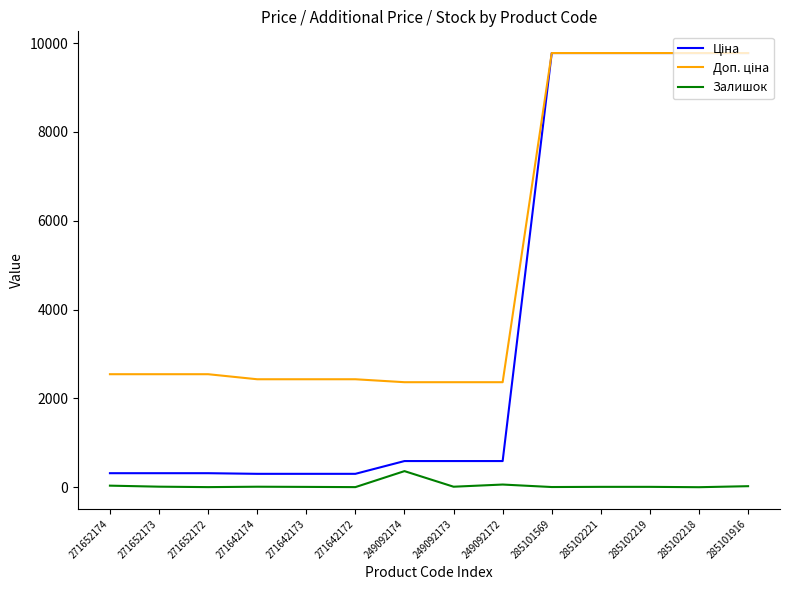

What is the smallest value displayed?

3.0